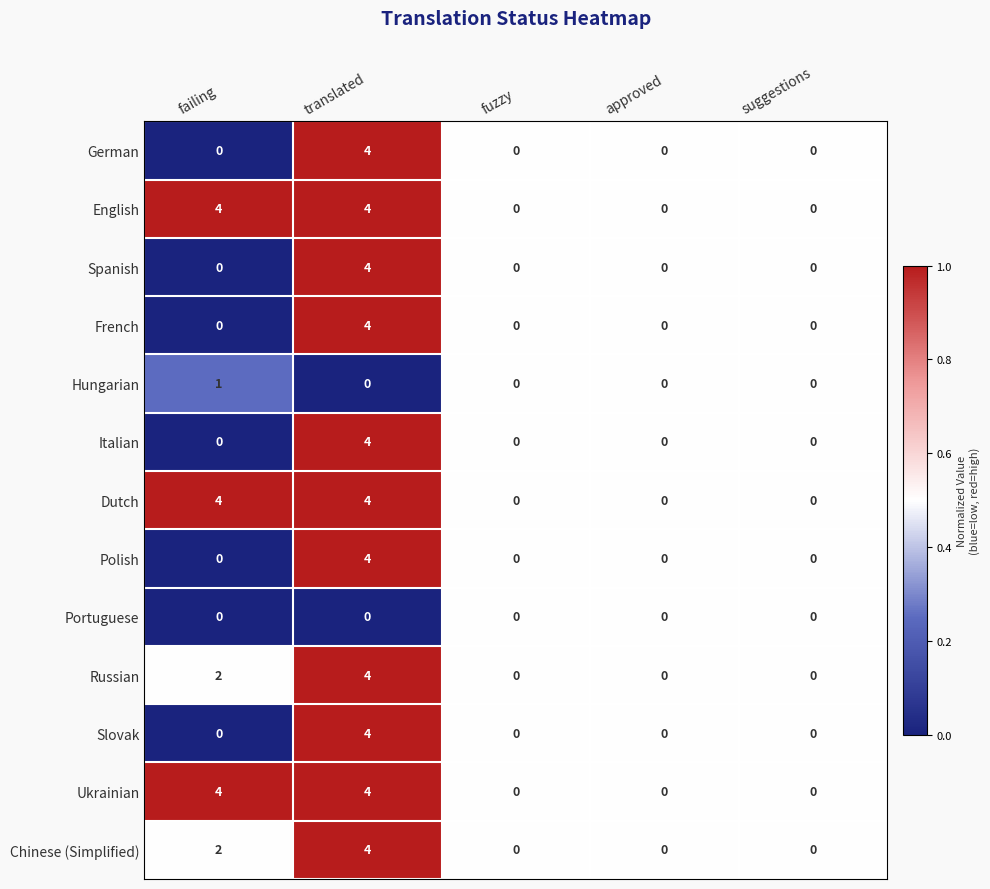

True or false: French has a value of -2 at fuzzy.

False